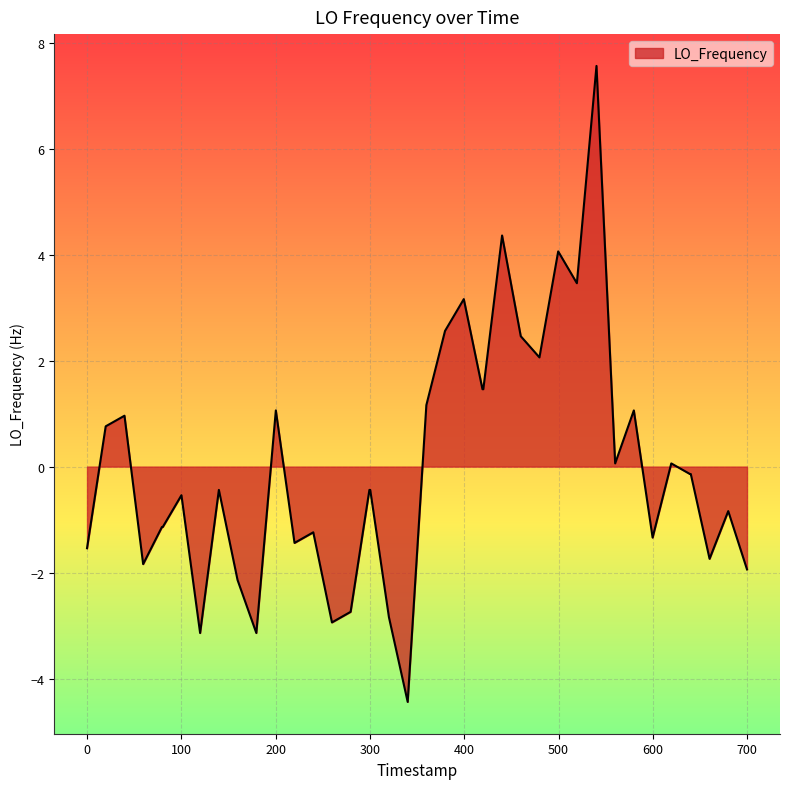

What is the maximum value shown in the chart?

7.6